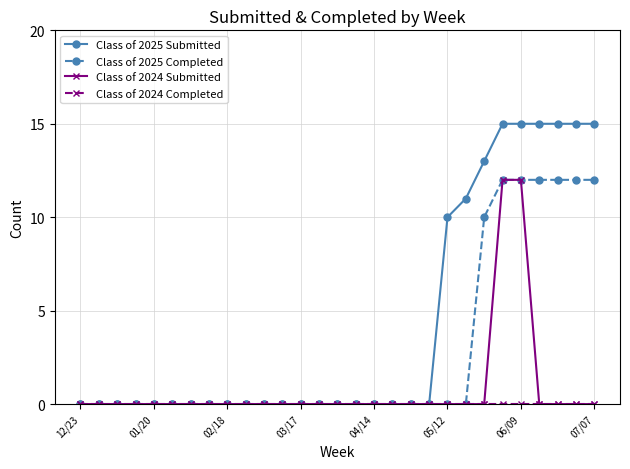

Which series has the largest total across all categories?

Class of 2025 Submitted